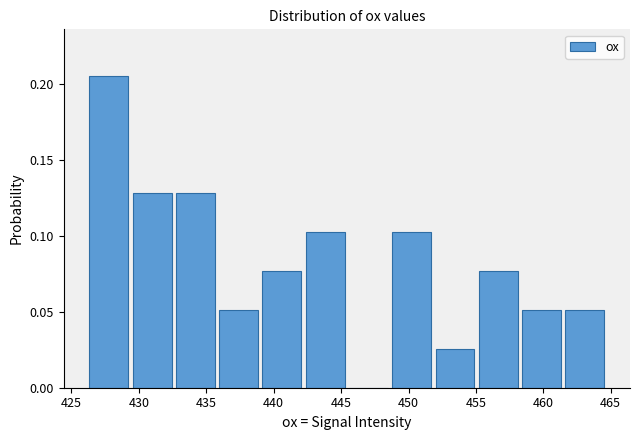

What is the height of the bar covering 458.5 to 461.5 on the x-axis? Neither the bar edges nor the heights are printed on the chart, so give them approximately, as read against the axes.

0.050